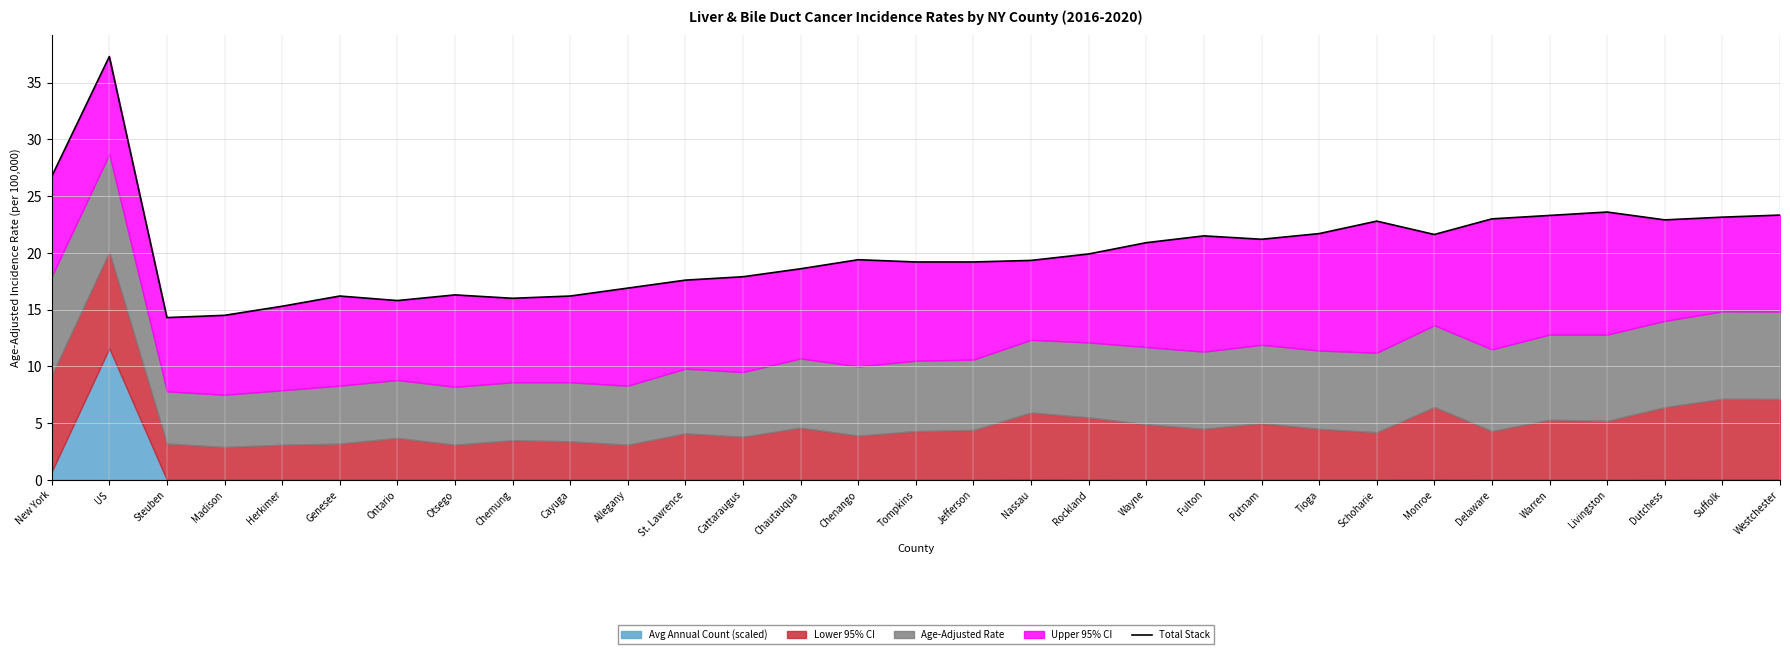

The value at Steuben is 19.3. True or false?

False